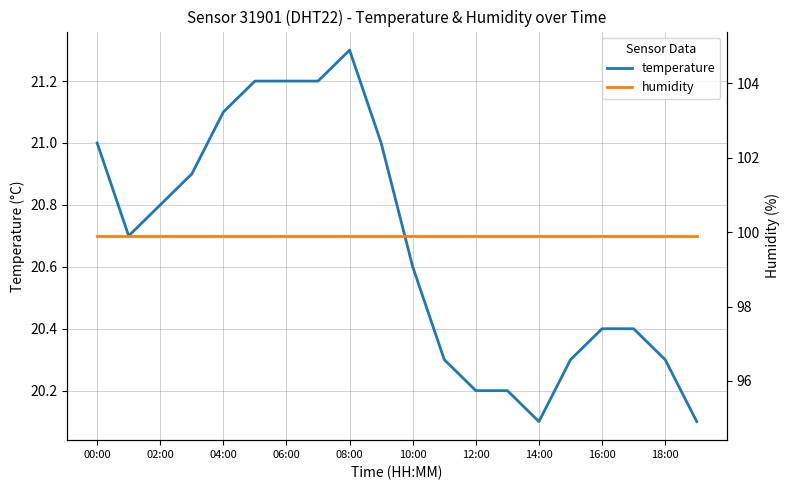

What is the minimum value shown in the chart?

20.1